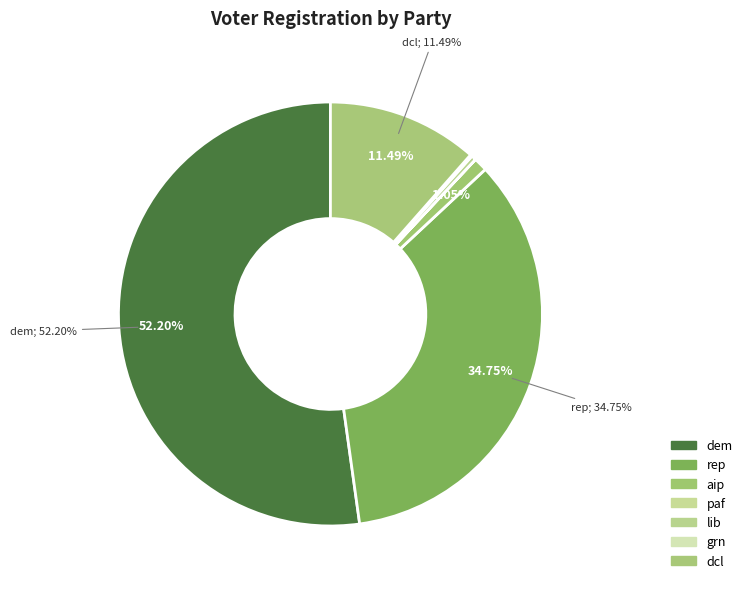

Does dem represent more than half of the total?

Yes